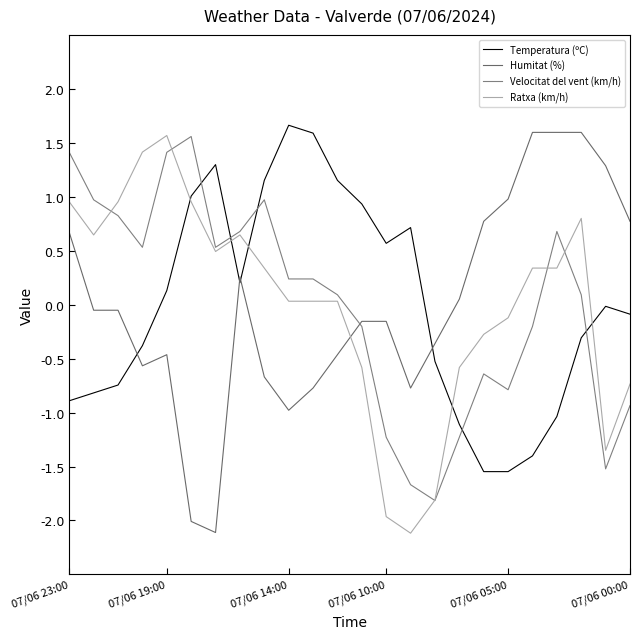

How many lines are shown in the chart?

4